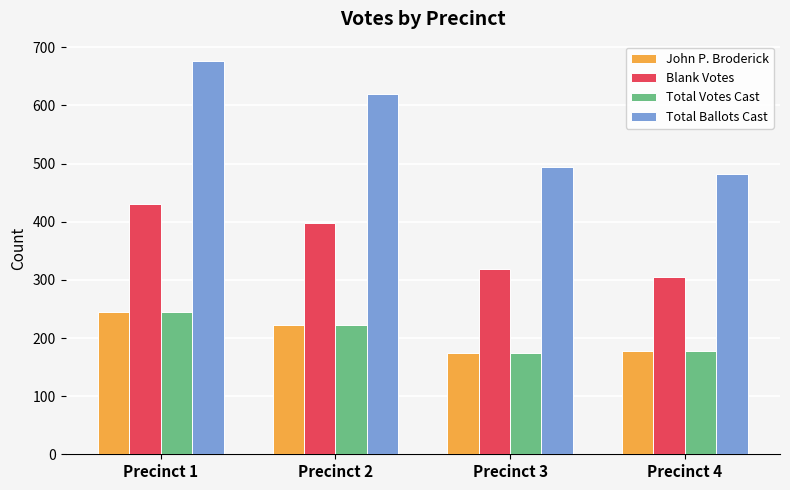

What is the lowest value of the Total Ballots Cast series?

482